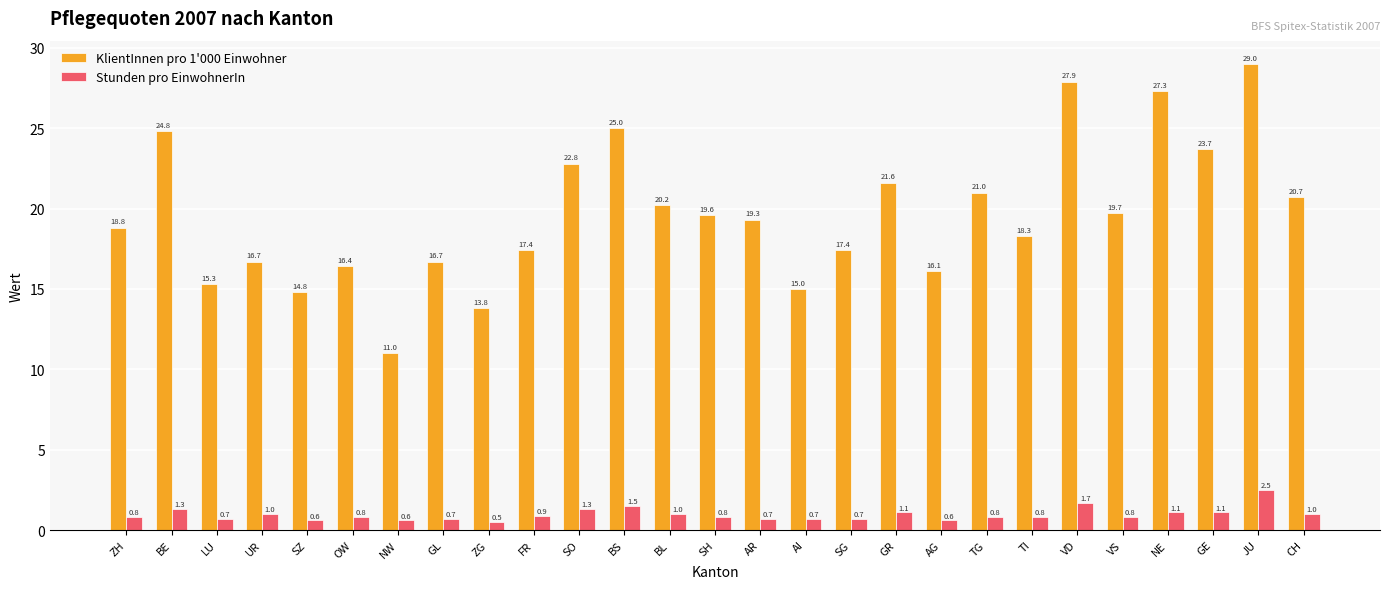

At how many categories does at least one series exceed 4?

27